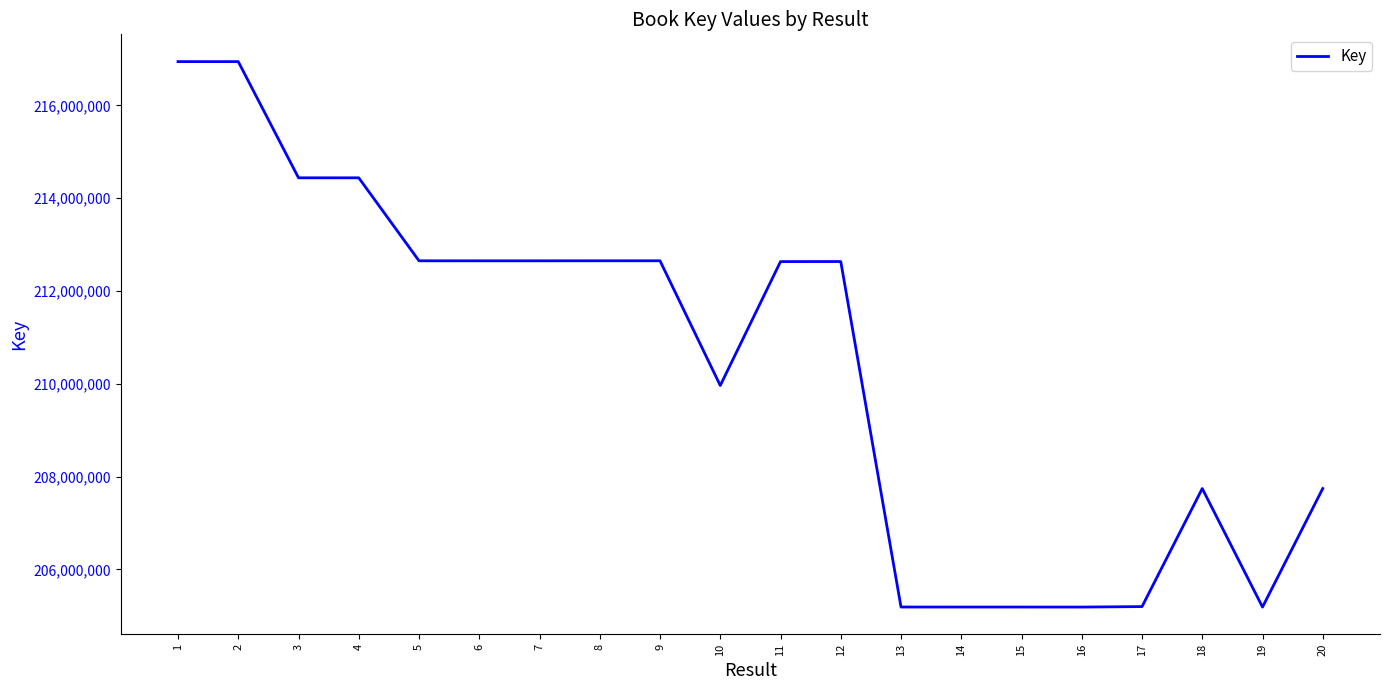

Between 13 and 6, which is larger?

6